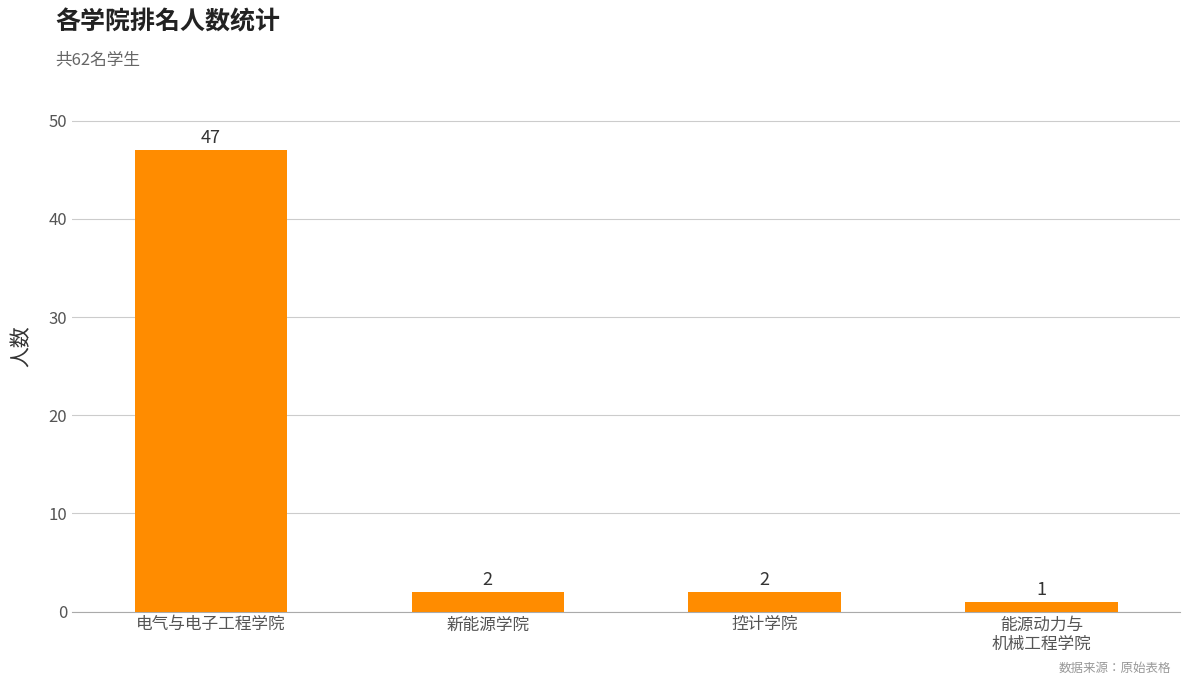

What is the difference between the maximum and minimum values?

46